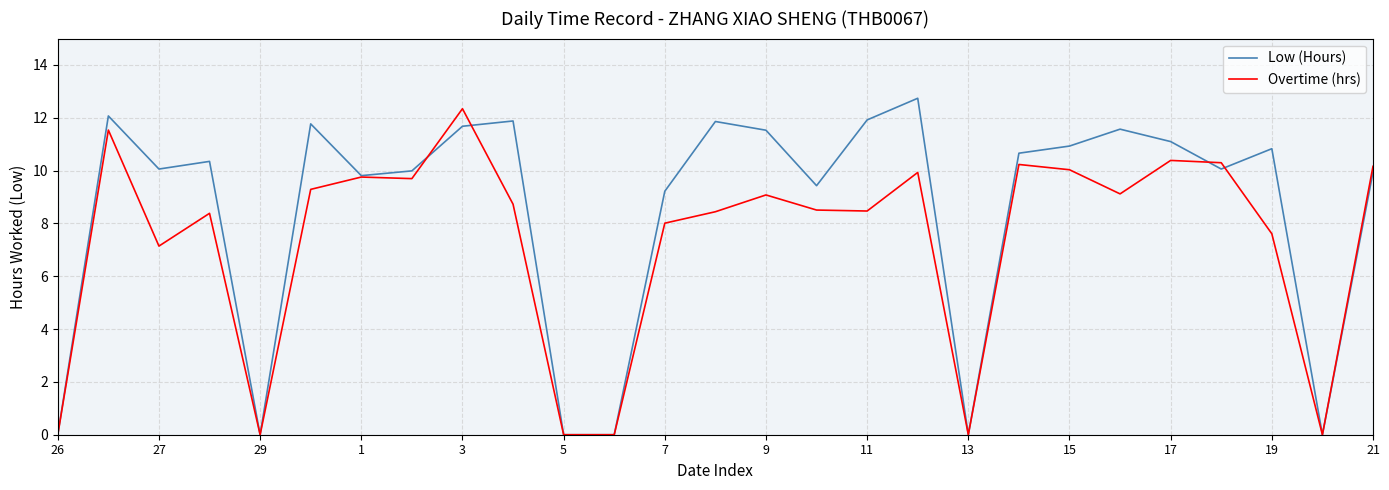

What is the maximum value for Overtime (hrs)?

12.3